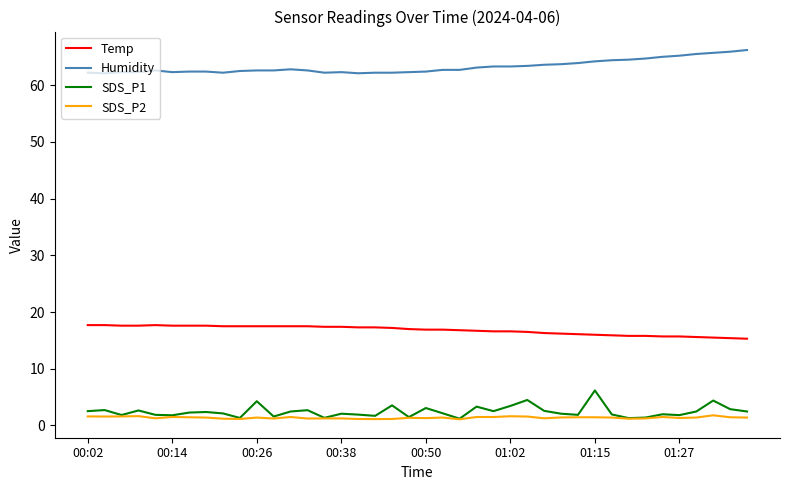

What is the maximum value shown in the chart?

66.2